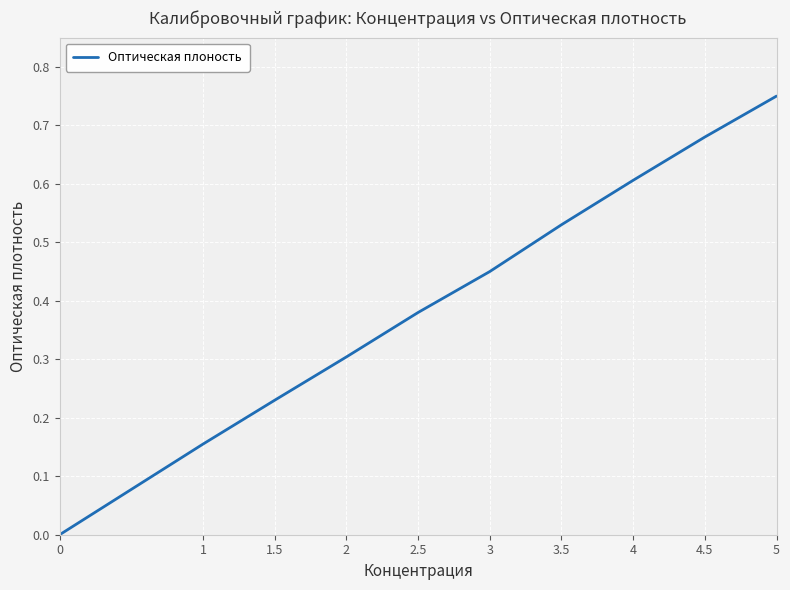

What position from the left is 3?

6